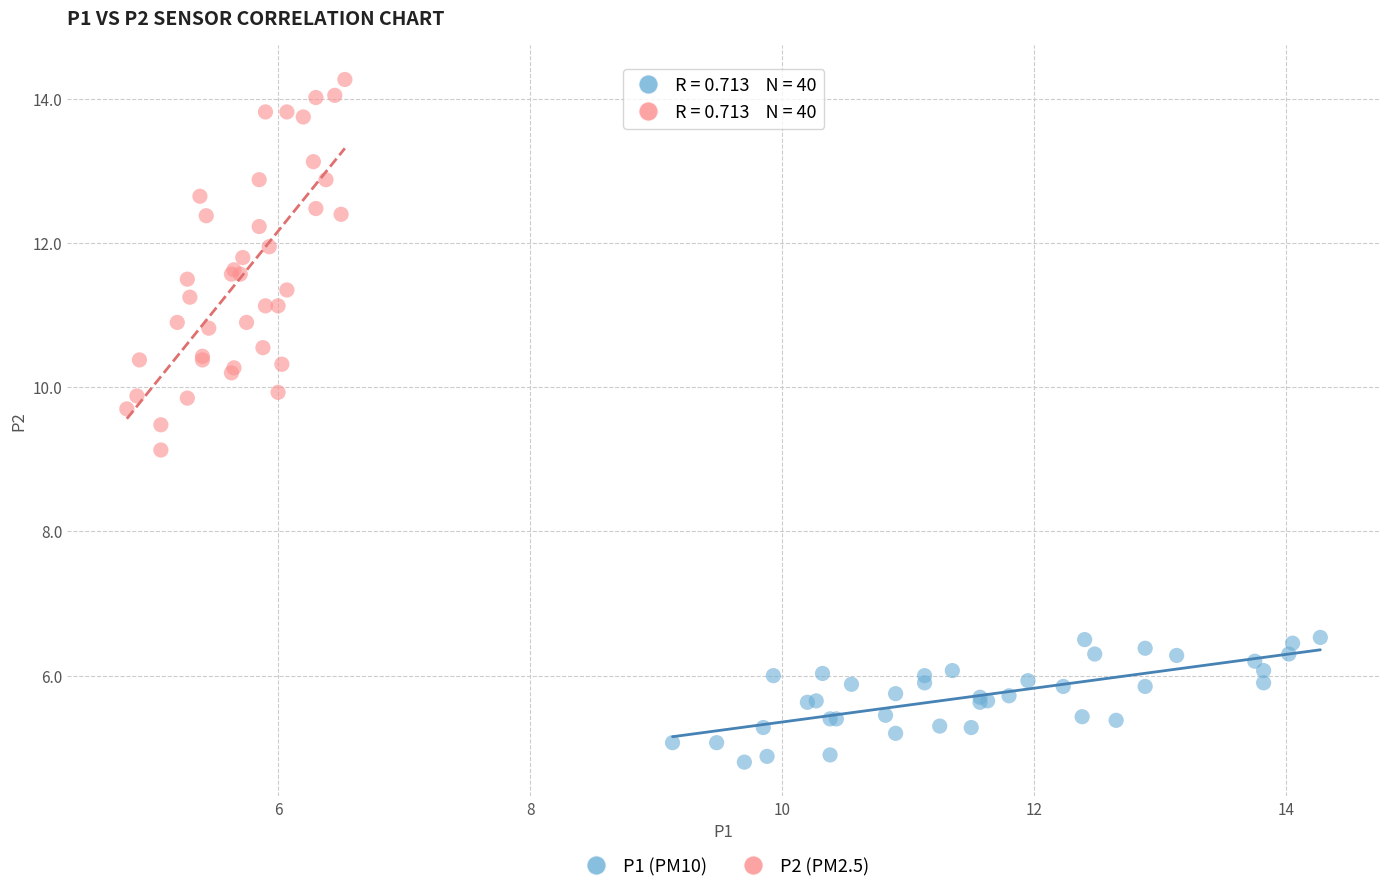

Which series reaches the maximum Y coordinate?

P2 (PM2.5)